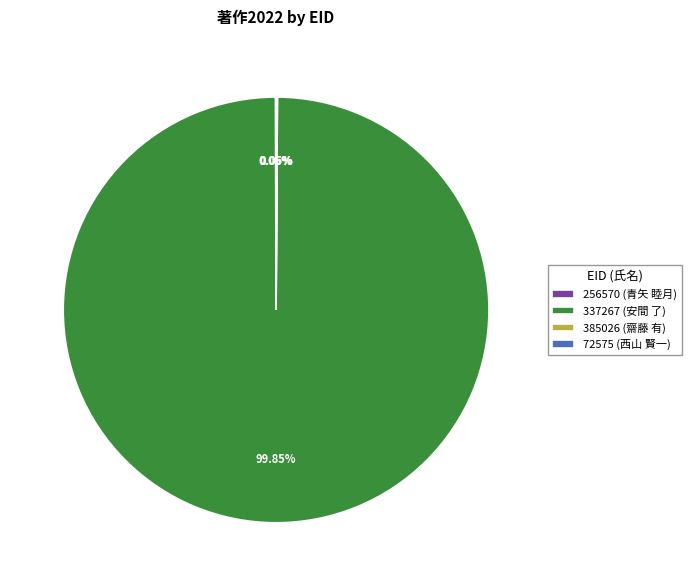

To the nearest percent, what is the difference between the largest and smallest slice percentages?

100%